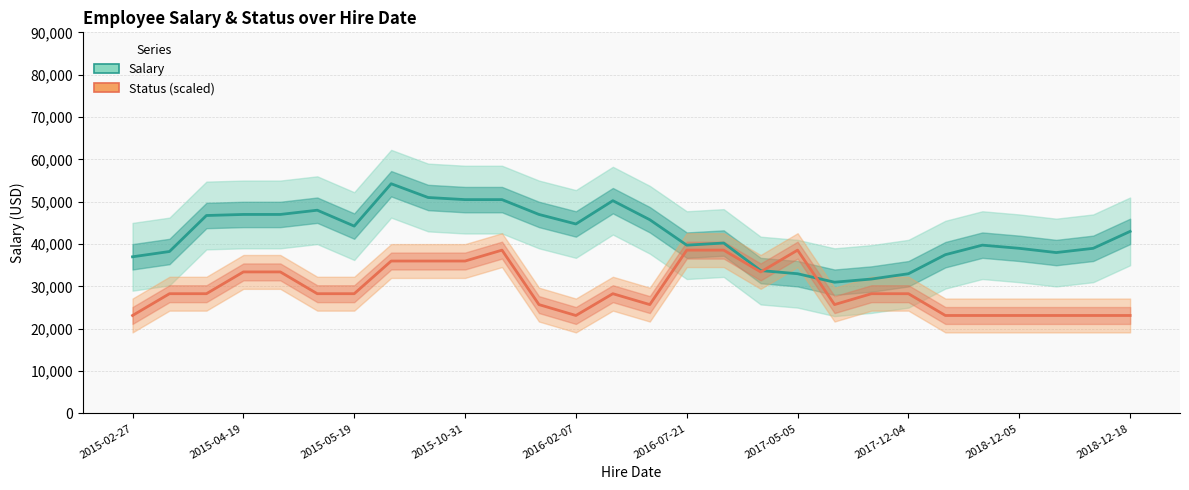

Rank the series by their maximum value, from highest to lowest.

Salary, Status (scaled)